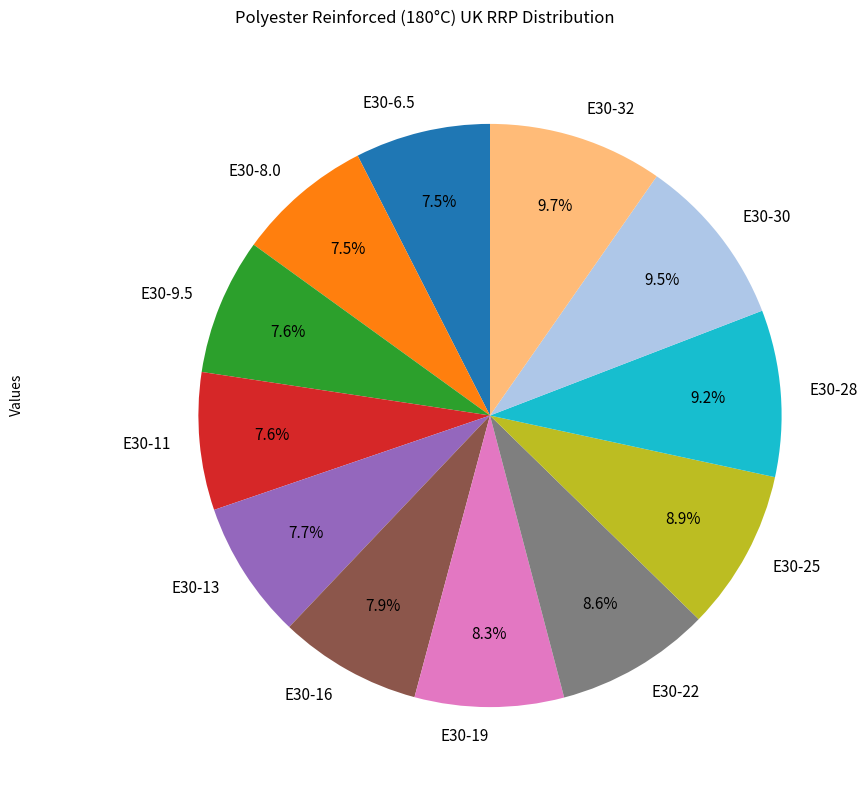

Does E30-25 represent more than half of the total?

No